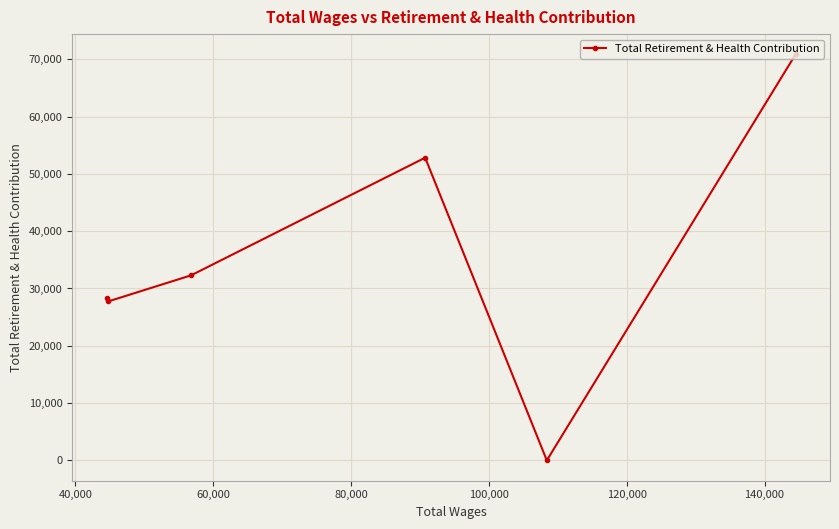

What is the greatest value displayed?

70852